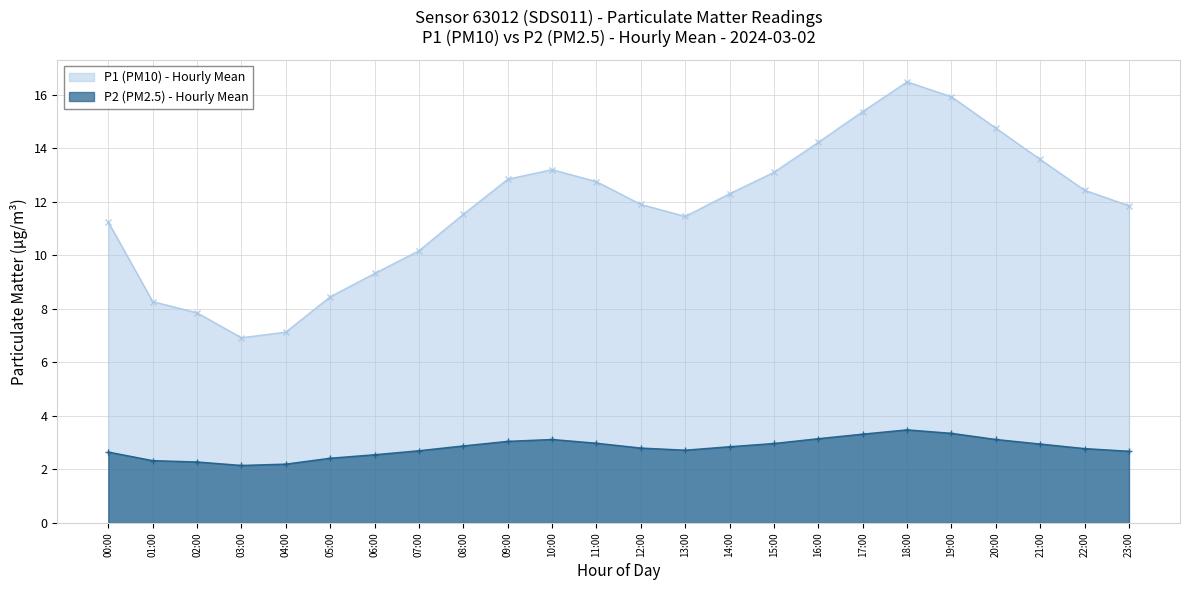

Rank the series by their average value, from highest to lowest.

P1 (PM10) - Hourly Mean, P2 (PM2.5) - Hourly Mean